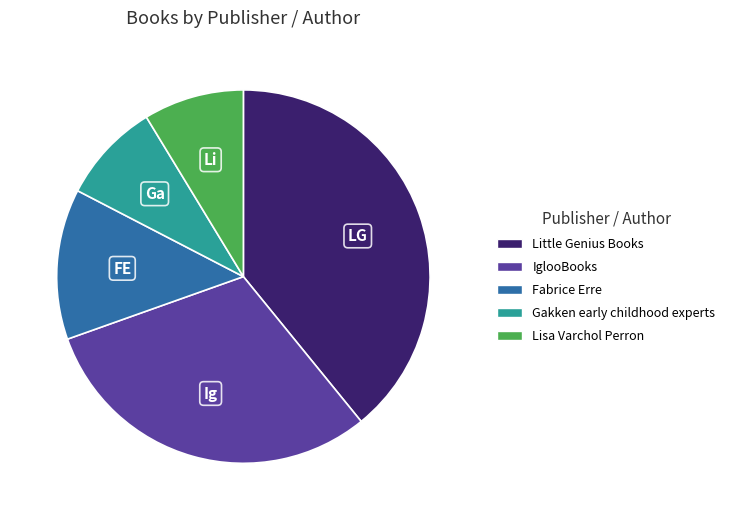

Count the number of slices in the pie.

5